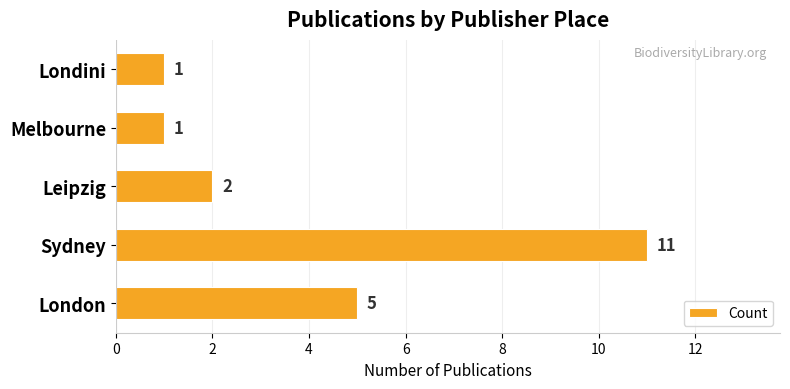

Where is the data nearest to the value 6?

London